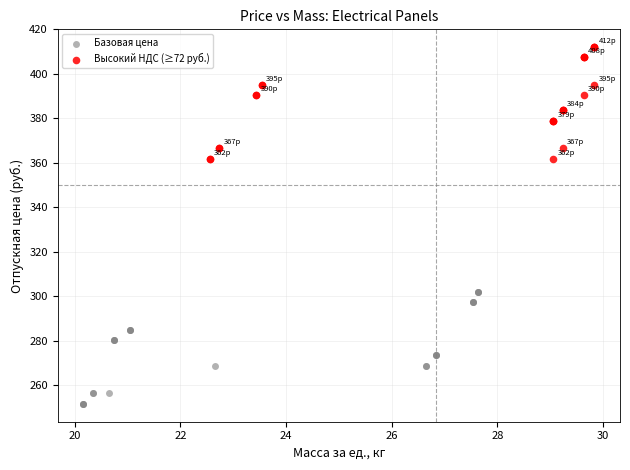

Which series contains the highest Y value?

Высокий НДС (≥72 руб.)